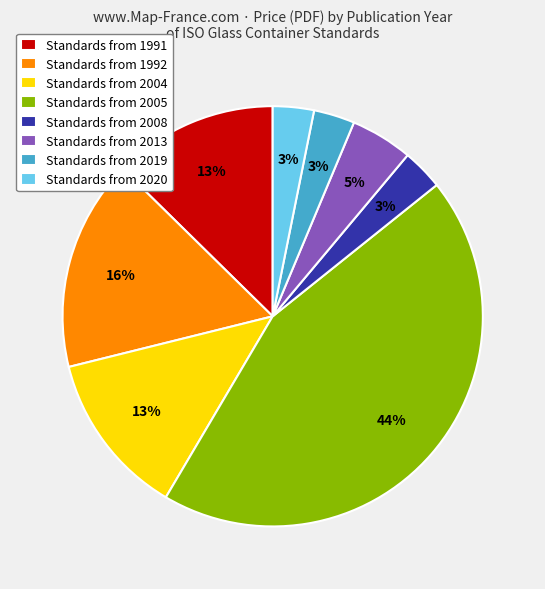

The Standards from 2004 slice represents 13% of the pie. True or false?

True